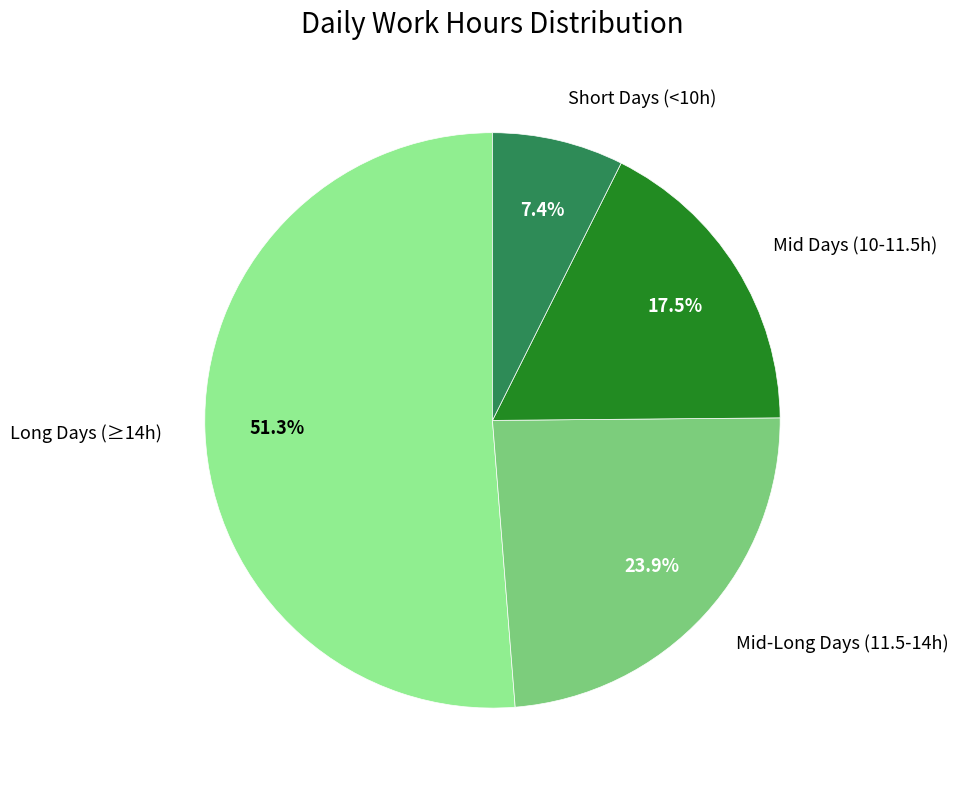

What is the total percentage of Long Days (≥14h) and Mid-Long Days (11.5-14h)?

75.1%